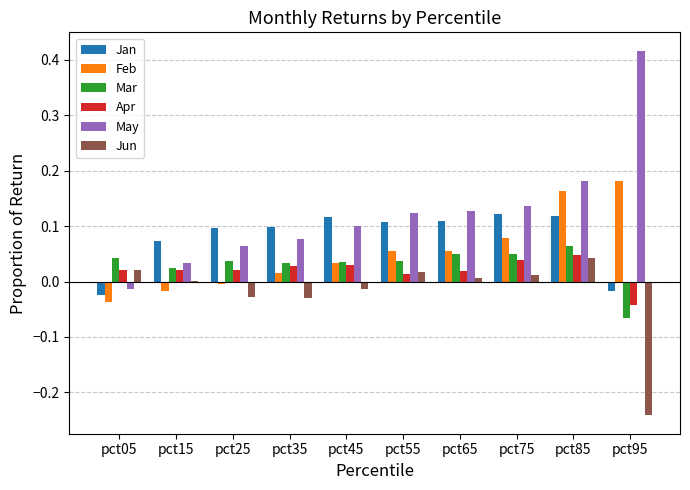

Is the value of Apr at pct05 greater than the value of Jan at pct05?

Yes